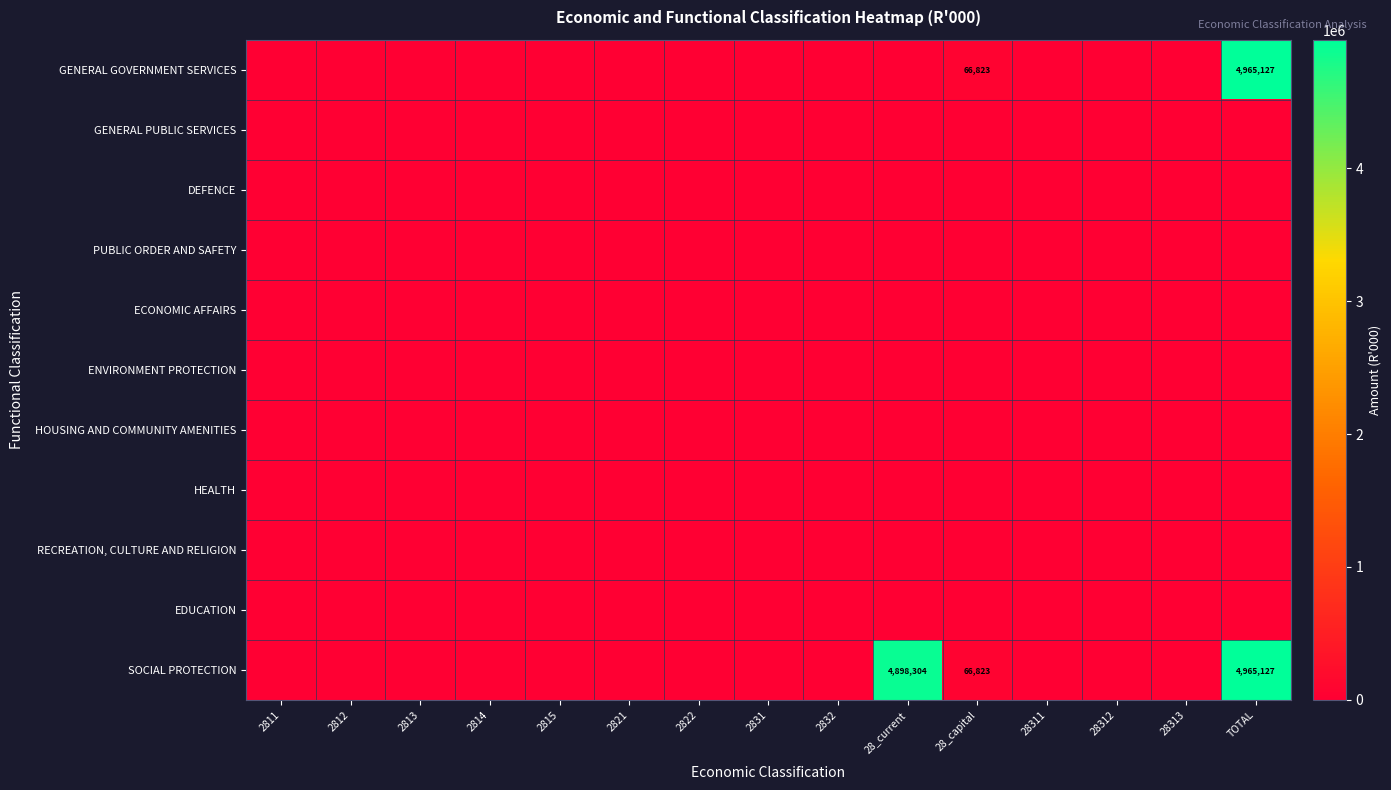

True or false: GENERAL GOVERNMENT SERVICES has a value of 0 at 2821.

True